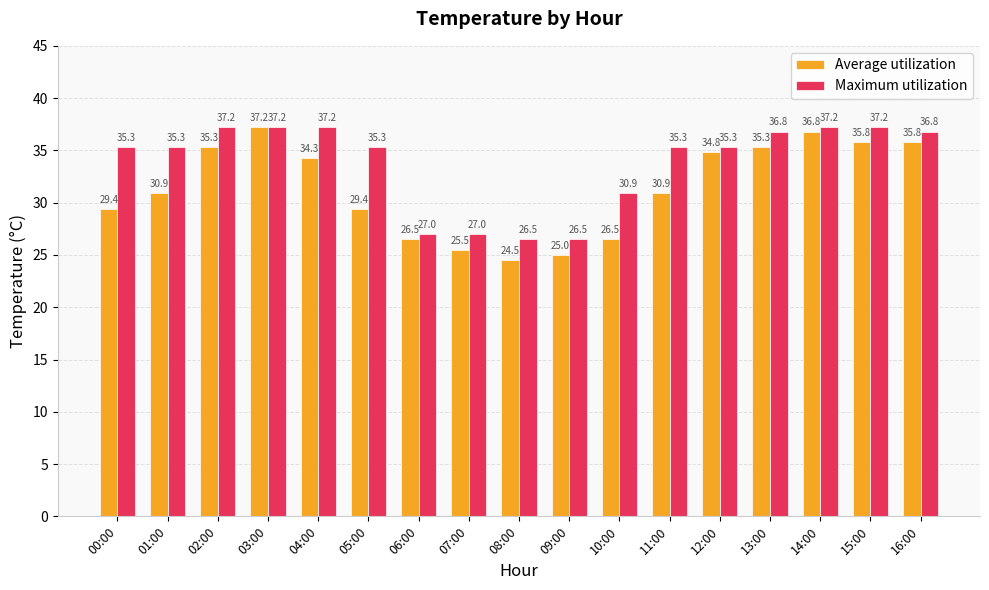

The Average utilization series shows 10.2 at 06:00. True or false?

False